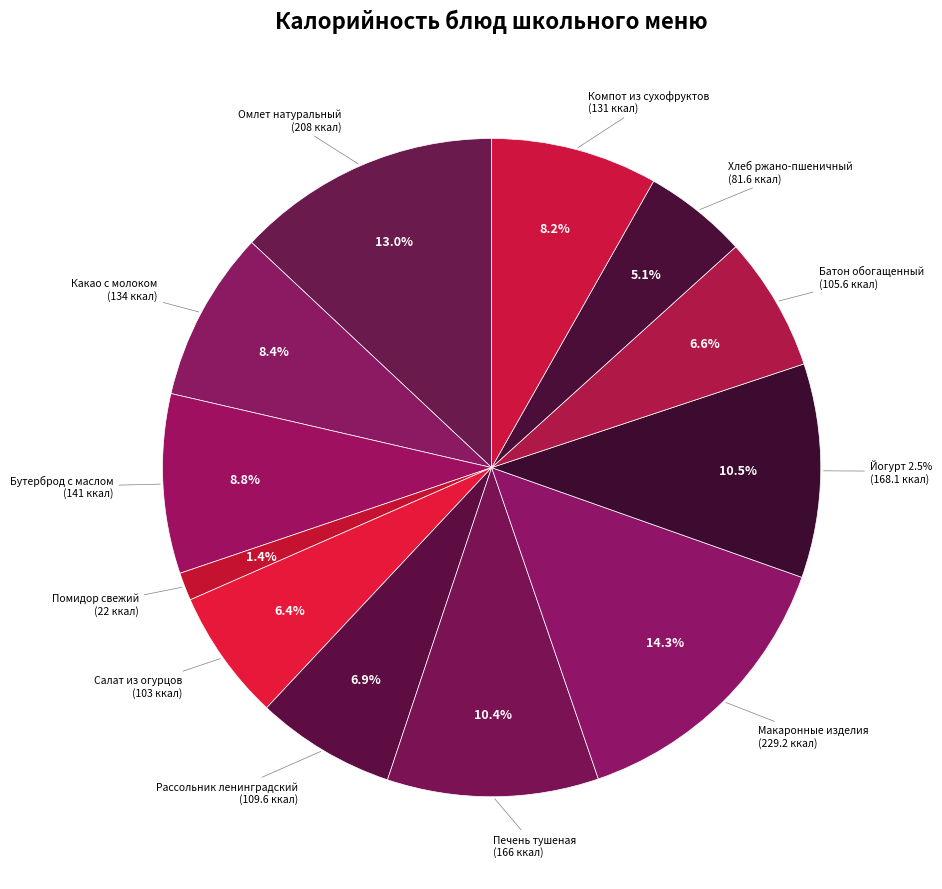

Combined, do Компот из сухофруктов and Омлет натуральный account for over 50%?

No